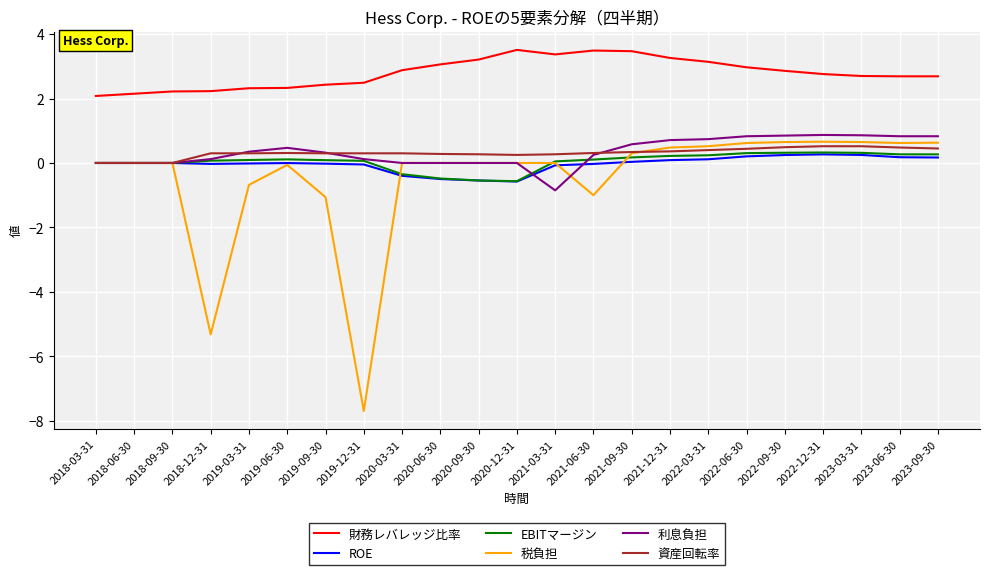

Is this an area chart (filled region under the line)?

No